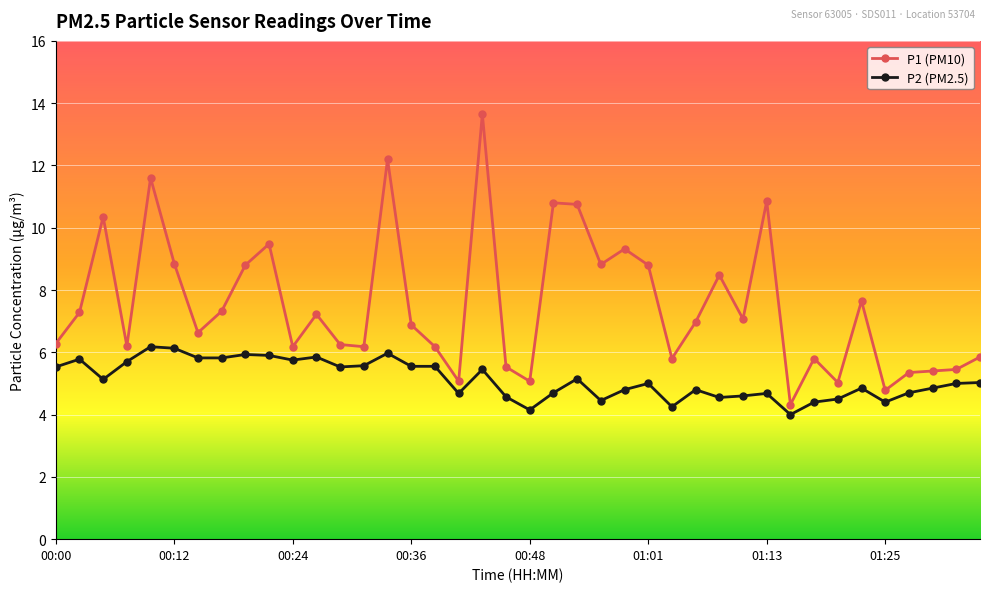

What is the value of the P1 (PM10) point at the 24th from the left?

8.8